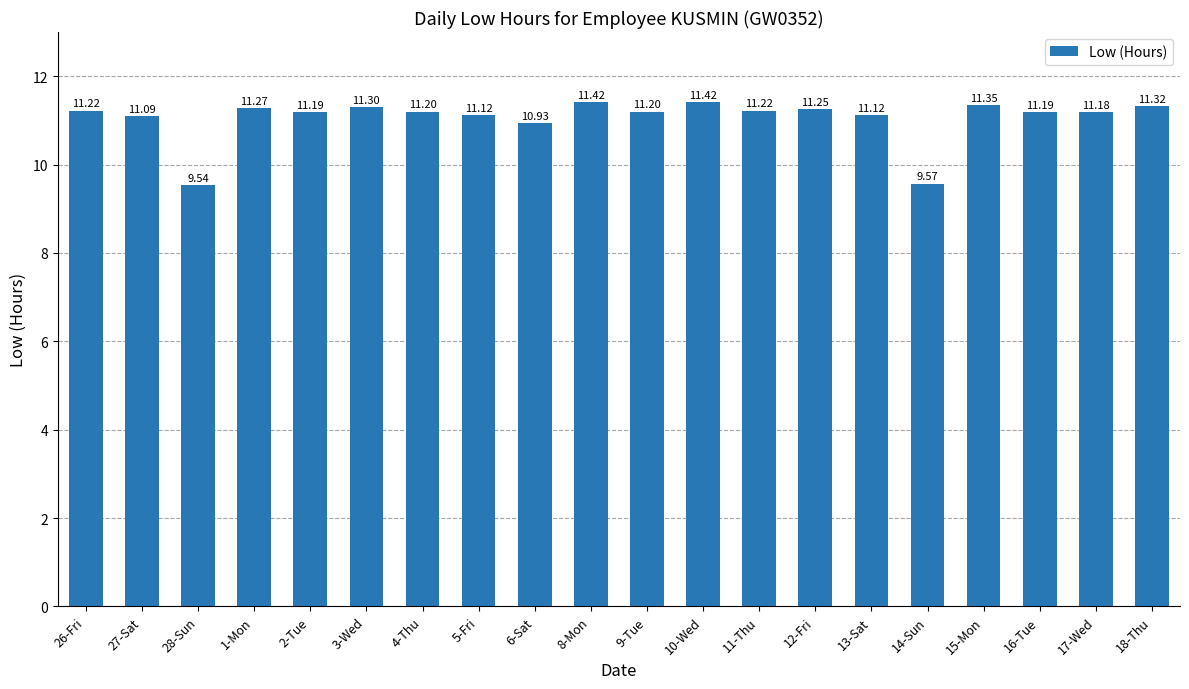

Between 16-Tue and 5-Fri, which is larger?

16-Tue